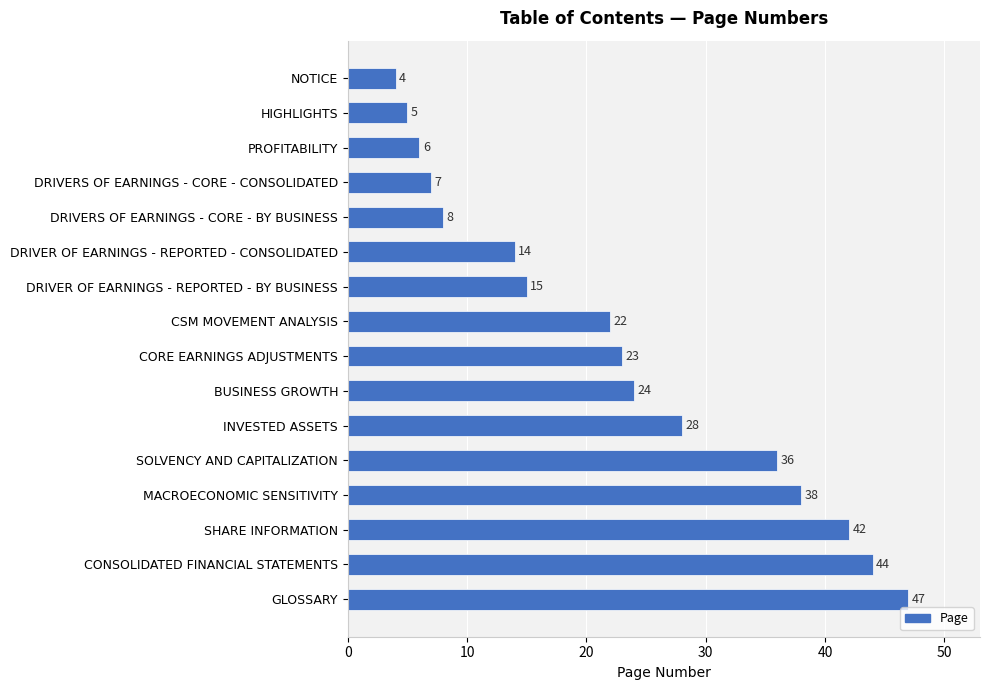

Rank the categories by value from lowest to highest.

NOTICE, HIGHLIGHTS, PROFITABILITY, DRIVERS OF EARNINGS - CORE - CONSOLIDATED, DRIVERS OF EARNINGS - CORE - BY BUSINESS, DRIVER OF EARNINGS - REPORTED - CONSOLIDATED, DRIVER OF EARNINGS - REPORTED - BY BUSINESS, CSM MOVEMENT ANALYSIS, CORE EARNINGS ADJUSTMENTS, BUSINESS GROWTH, INVESTED ASSETS, SOLVENCY AND CAPITALIZATION, MACROECONOMIC SENSITIVITY, SHARE INFORMATION, CONSOLIDATED FINANCIAL STATEMENTS, GLOSSARY